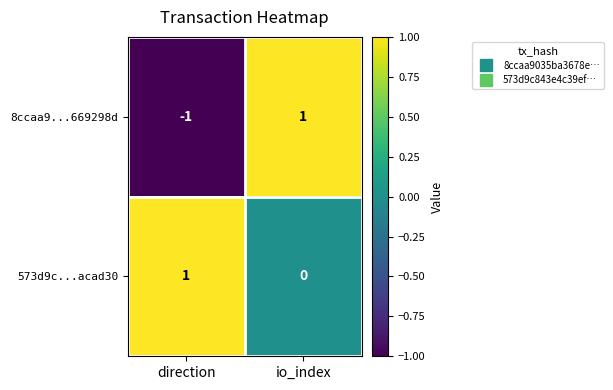

At which label does 8ccaa9...669298d reach its minimum?

direction